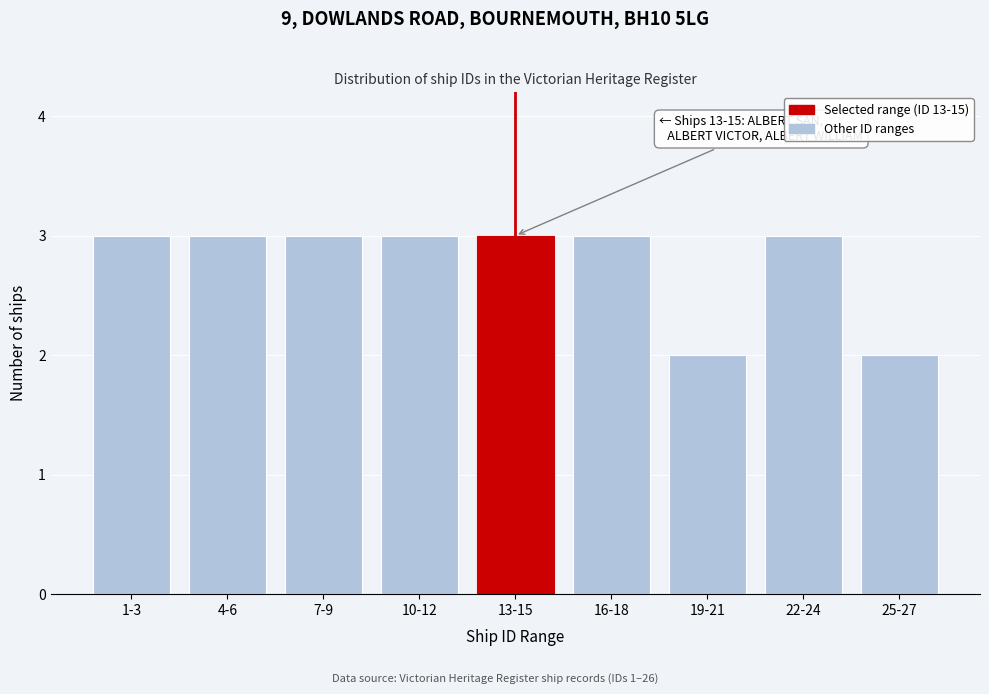

Reading left to right, what are all the values shown in this chart?

3	3	3	3	3	3	2	3	2